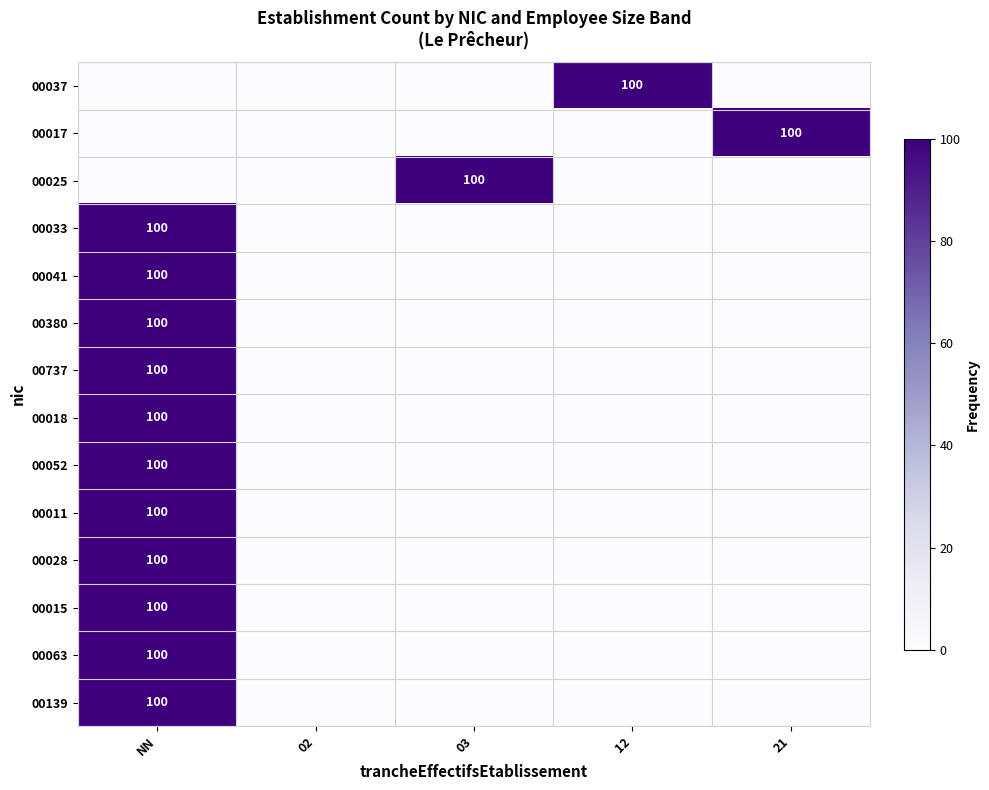

What is the difference between the maximum and minimum values in the 00033 series?

100